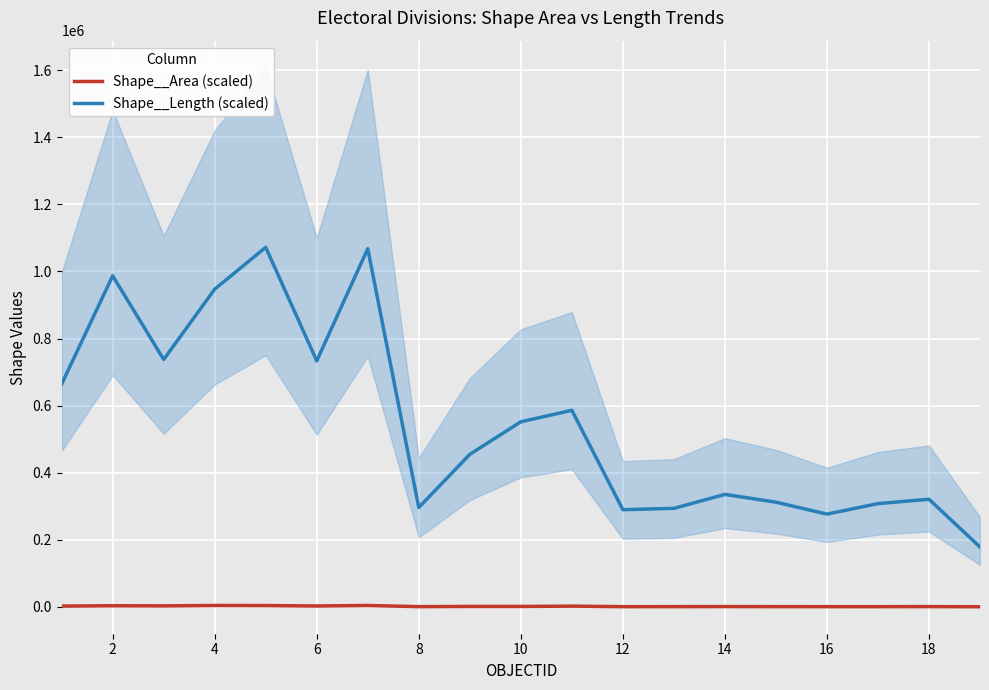

True or false: Shape__Length (scaled) and Shape__Area (scaled) intersect in this chart.

False